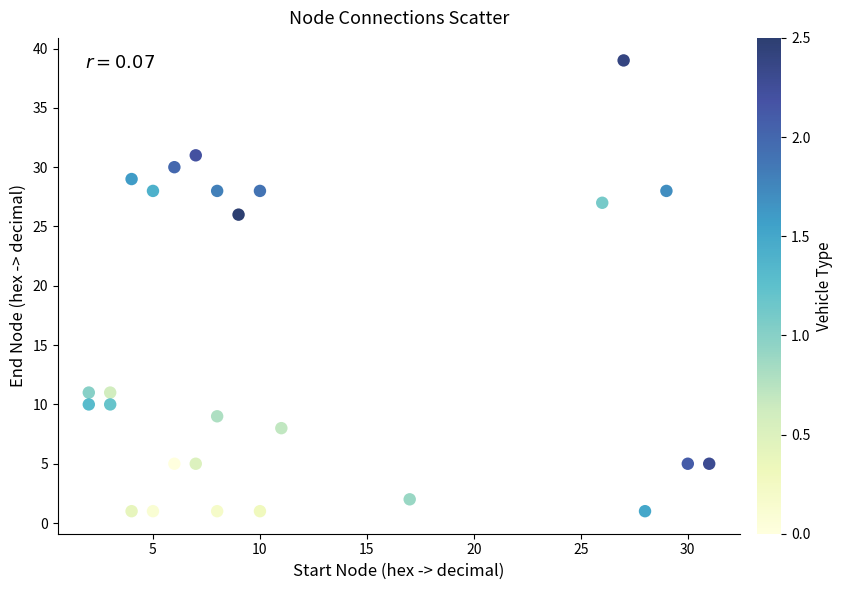

What is the range of X values (max minus min)?

29